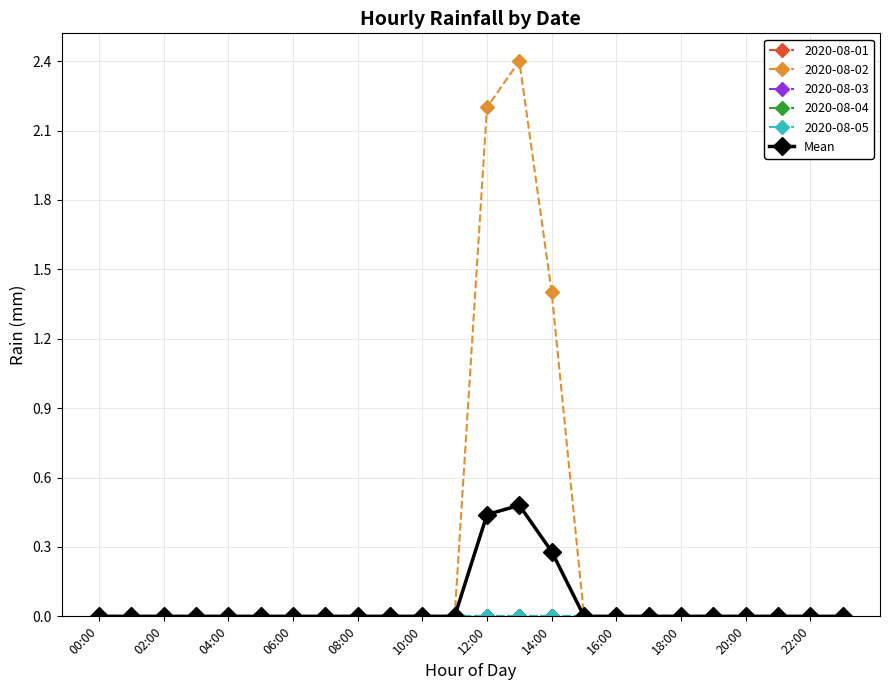

Which category has the highest value across all series?

13